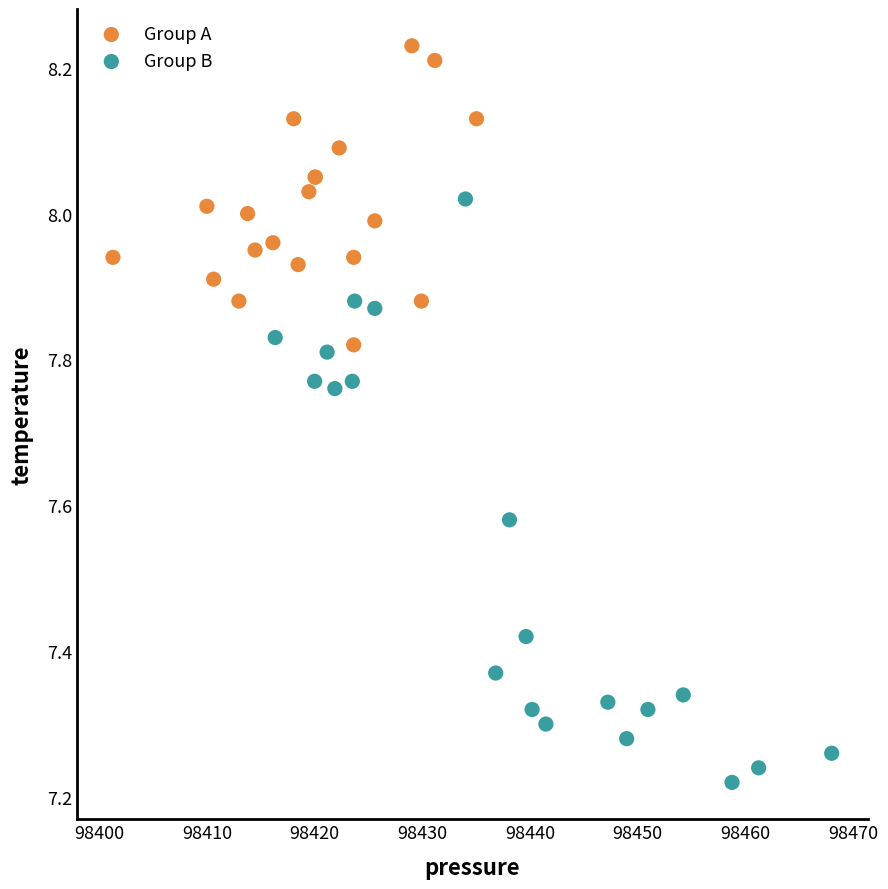

Which series contains the highest Y value?

Group A